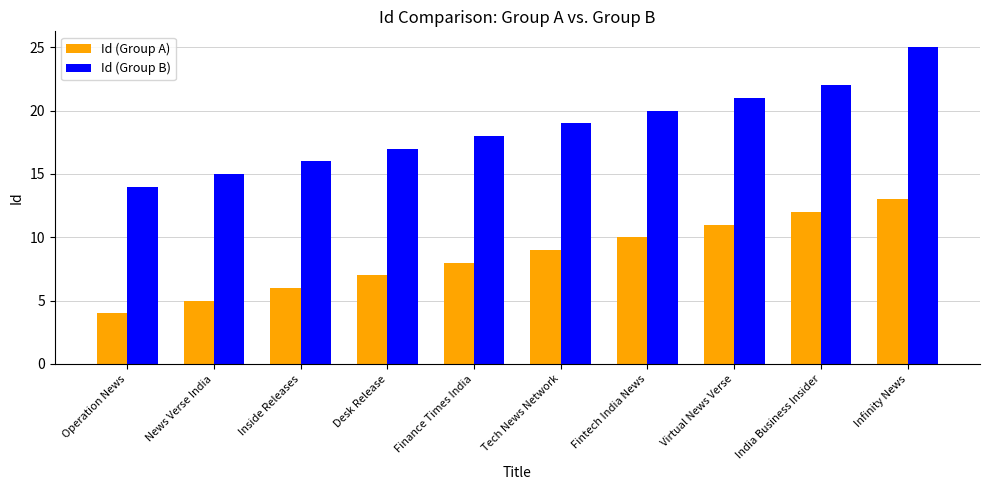

What is the label of the 10th bar from the left?

Infinity News